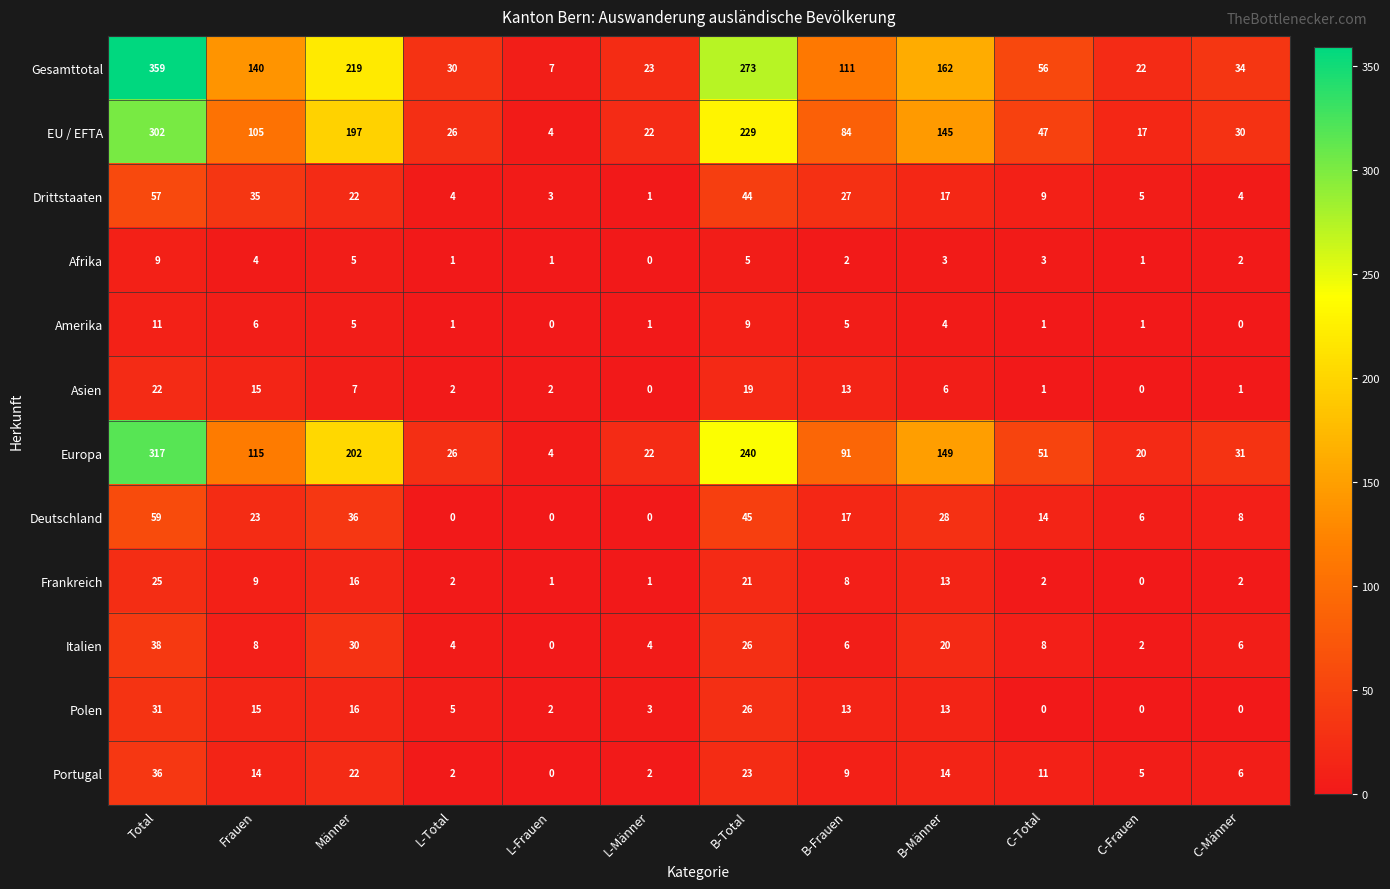

True or false: Polen has a value of 5 at L-Total.

True